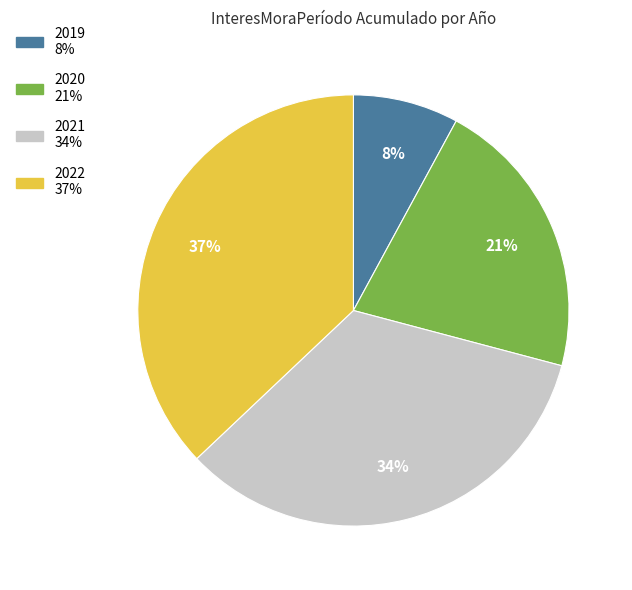

What percentage is the 2019 slice, to the nearest percent?

8%